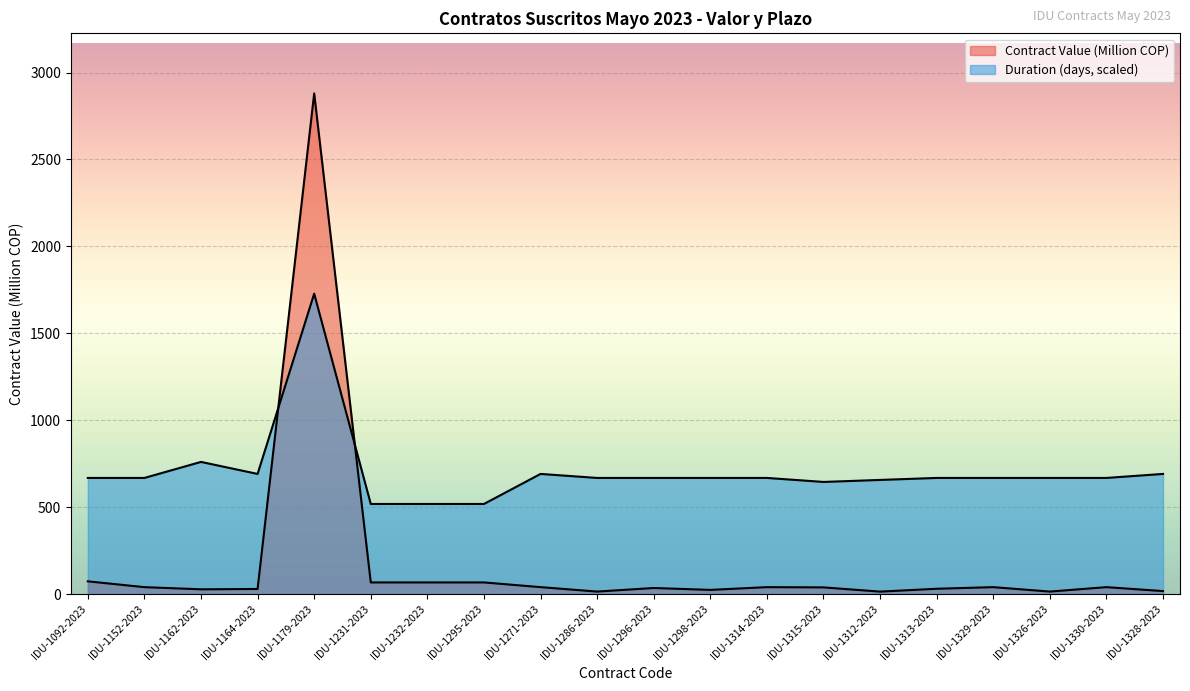

After their last crossing, which series has the higher values: Duration (days) or Contract Value (COP)?

Duration (days)